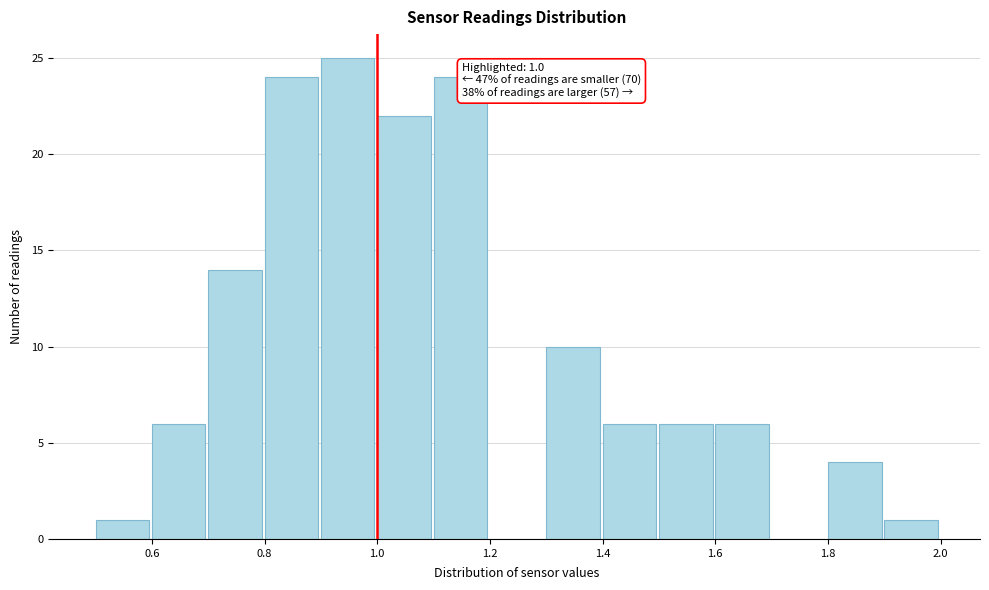

Which range on the x-axis has the tallest bar?

0.9 to 1.0